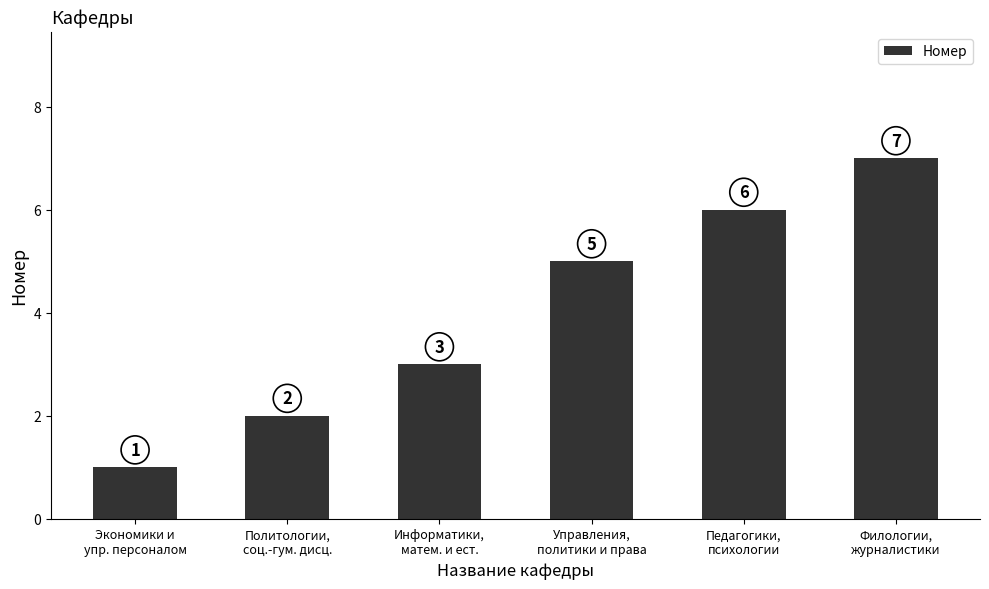

The chart shows a value of 2 at Управления,
политики и права. True or false?

False